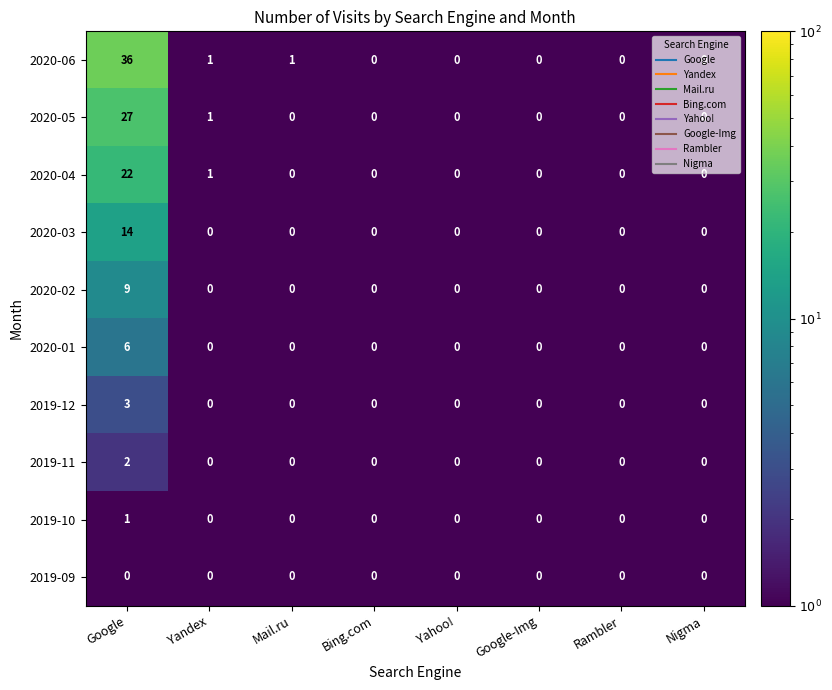

What is the total value across all series at Rambler?

0